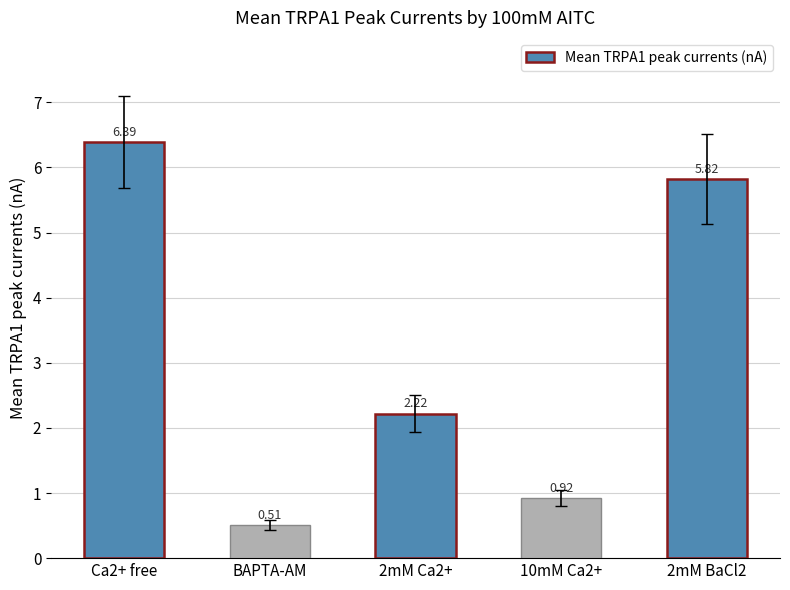

List the labels in order of value, smallest first.

BAPTA-AM, 10mM Ca2+, 2mM Ca2+, 2mM BaCl2, Ca2+ free